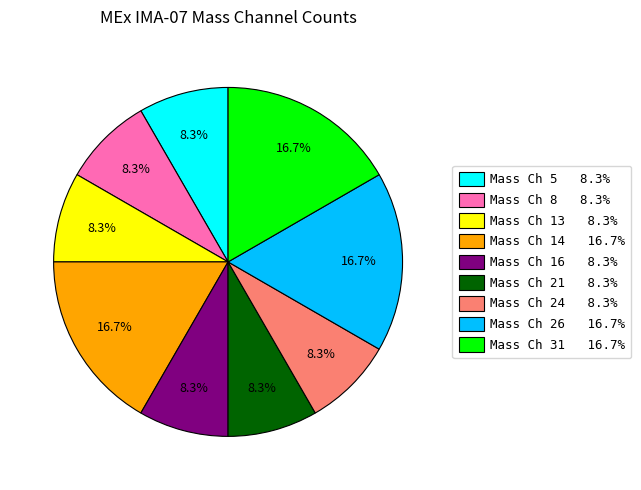

Is there a majority slice in this chart?

No